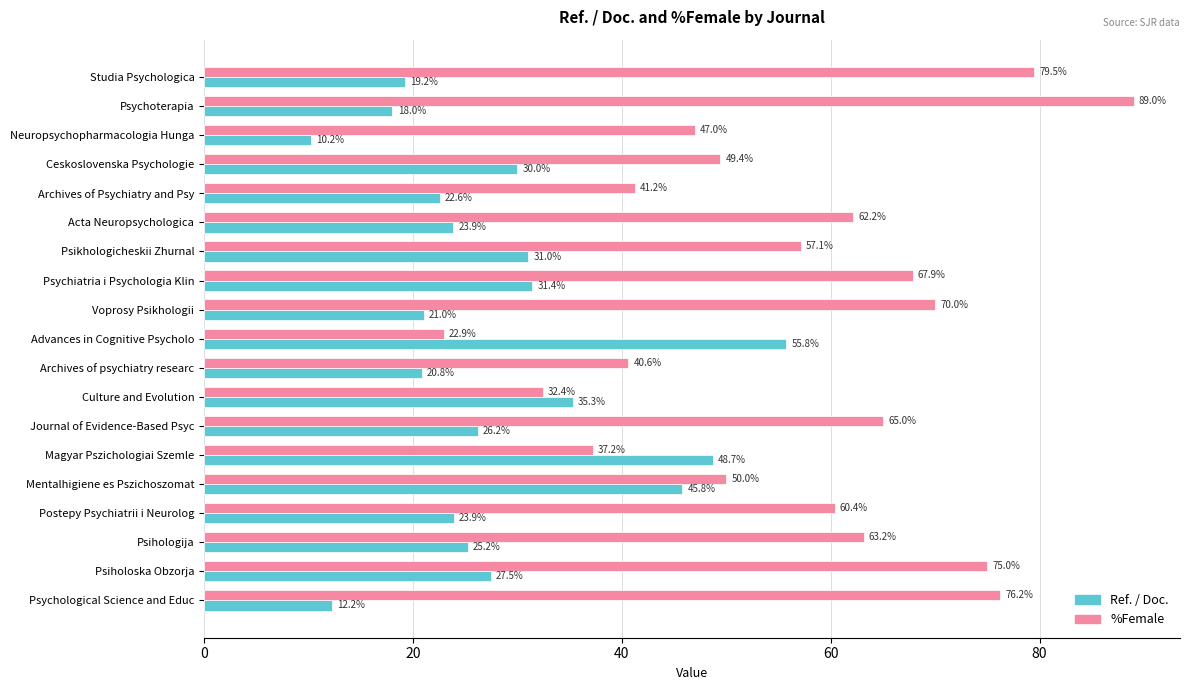

The %Female series shows 37.3 at Advances in Cognitive Psycholo. True or false?

False